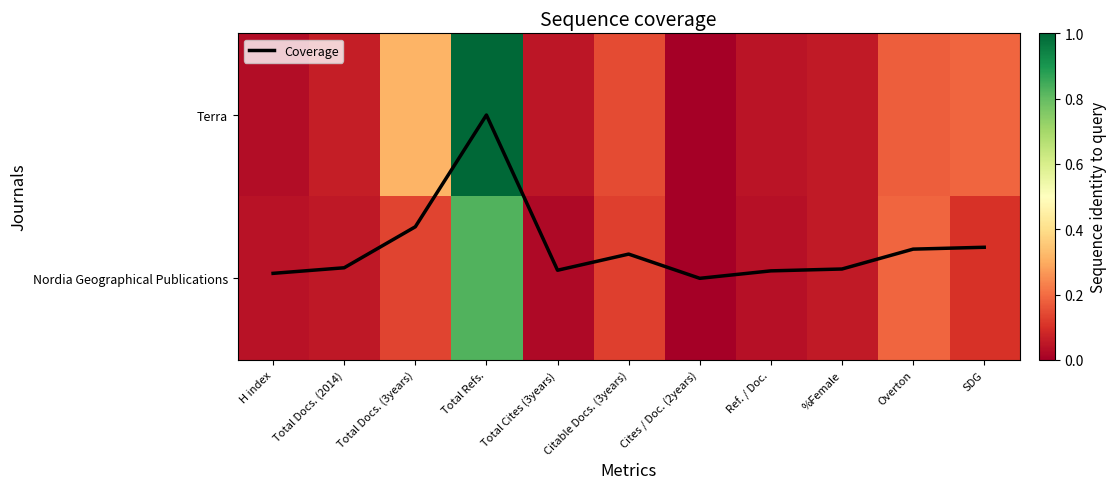

What is the difference between the maximum and second lowest values in the Nordia Geographical Publications series?

0.8